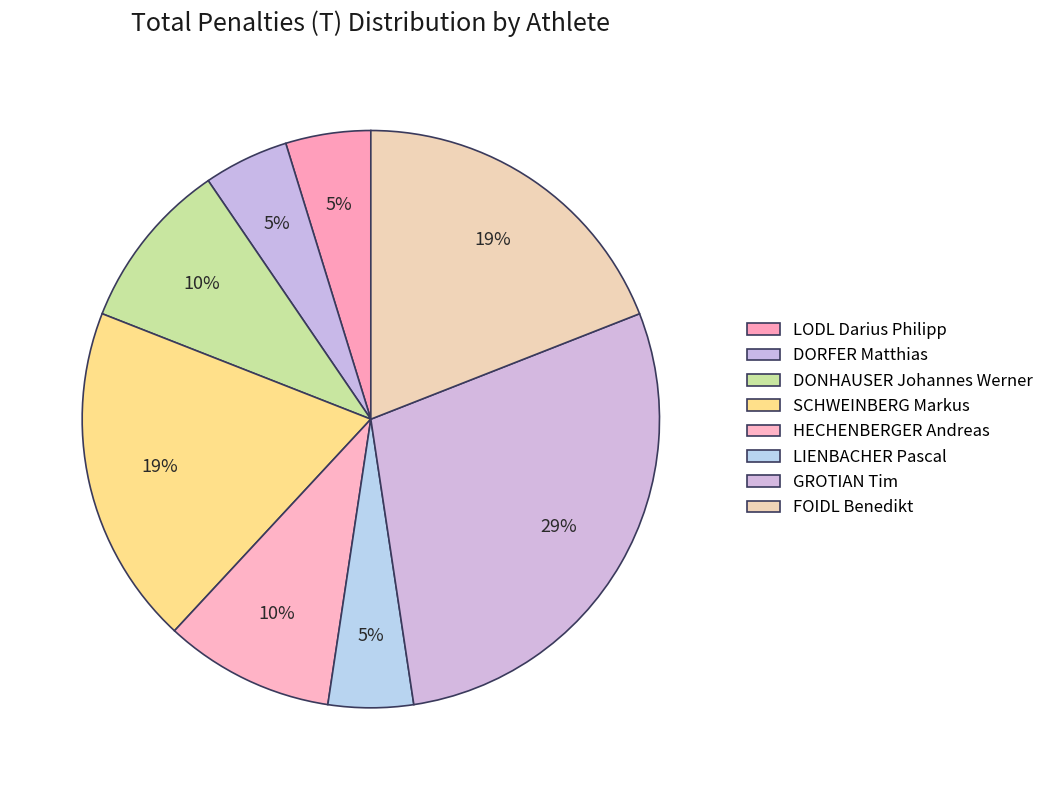

Which category has the smallest portion of the pie?

LODL Darius Philipp